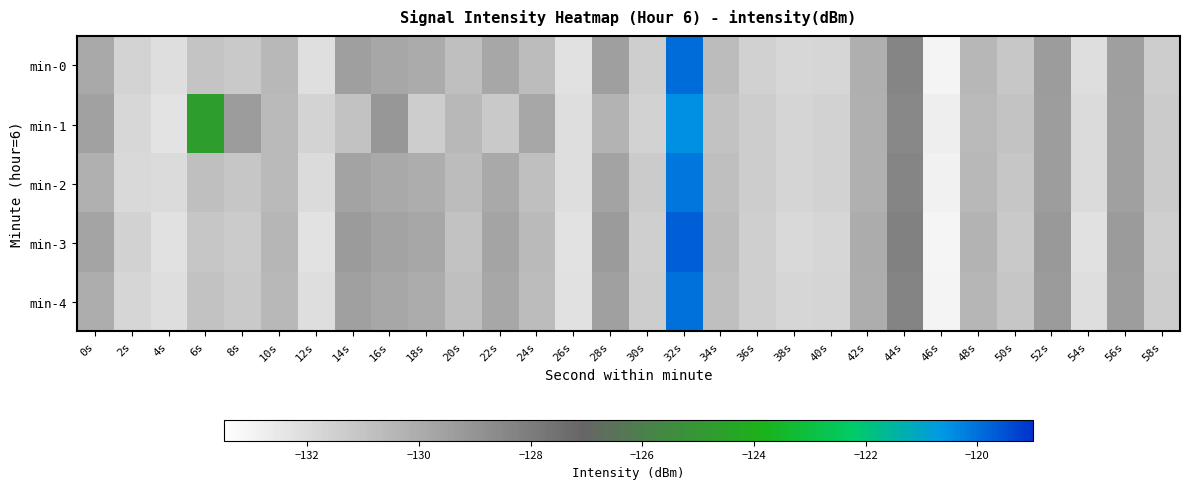

At 54s, list the series in order from smallest to largest.

min-3, min-4, min-0, min-1, min-2